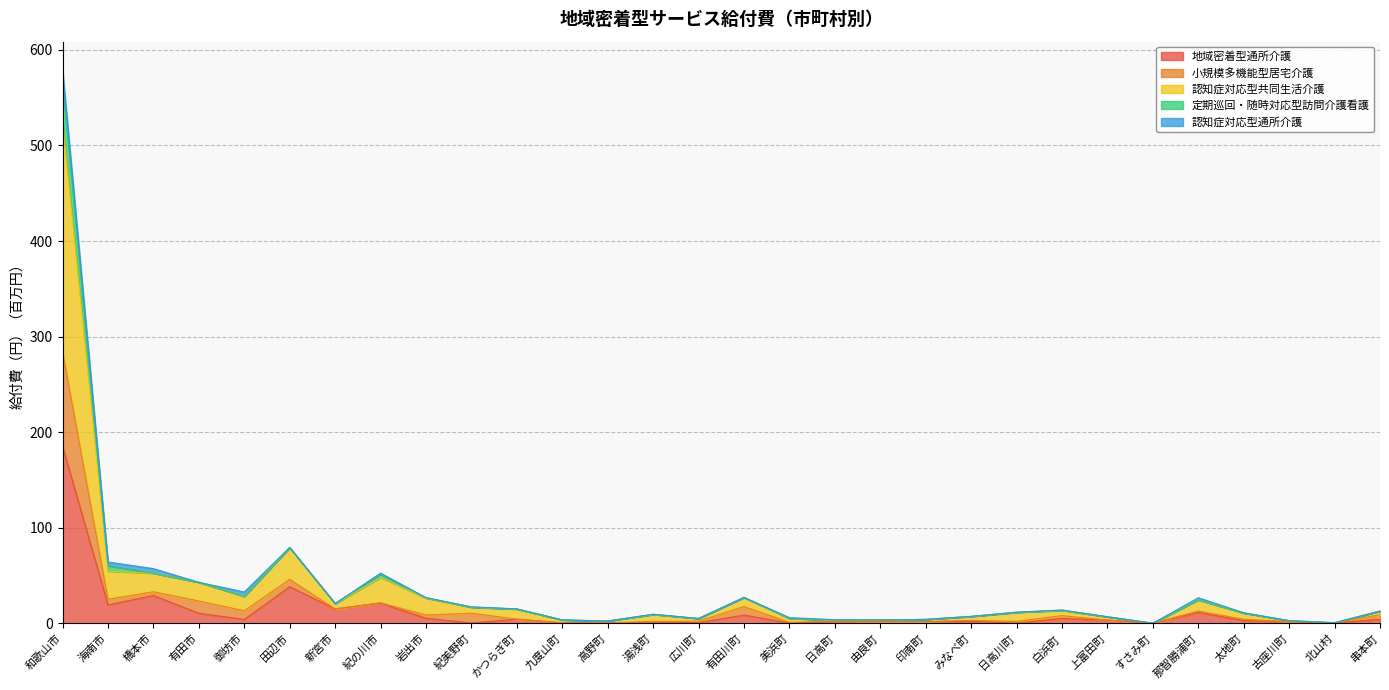

At which category is the sum across all series the highest?

和歌山市